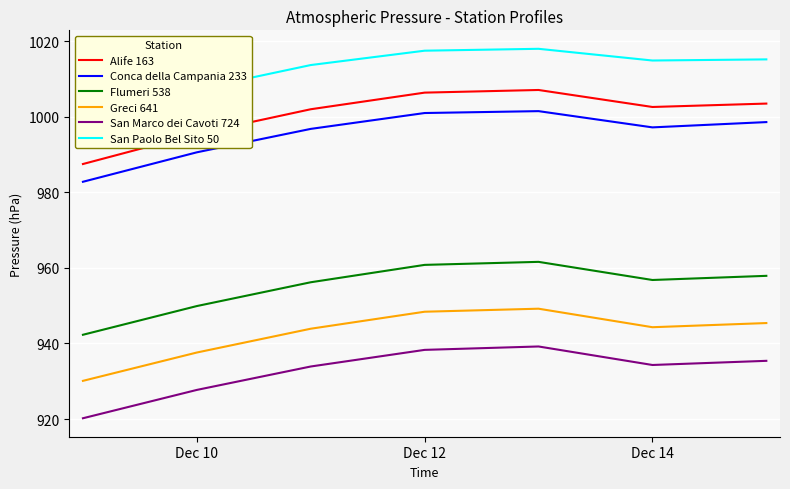

What is the sum of all San Paolo Bel Sito 50 values?

7086.1